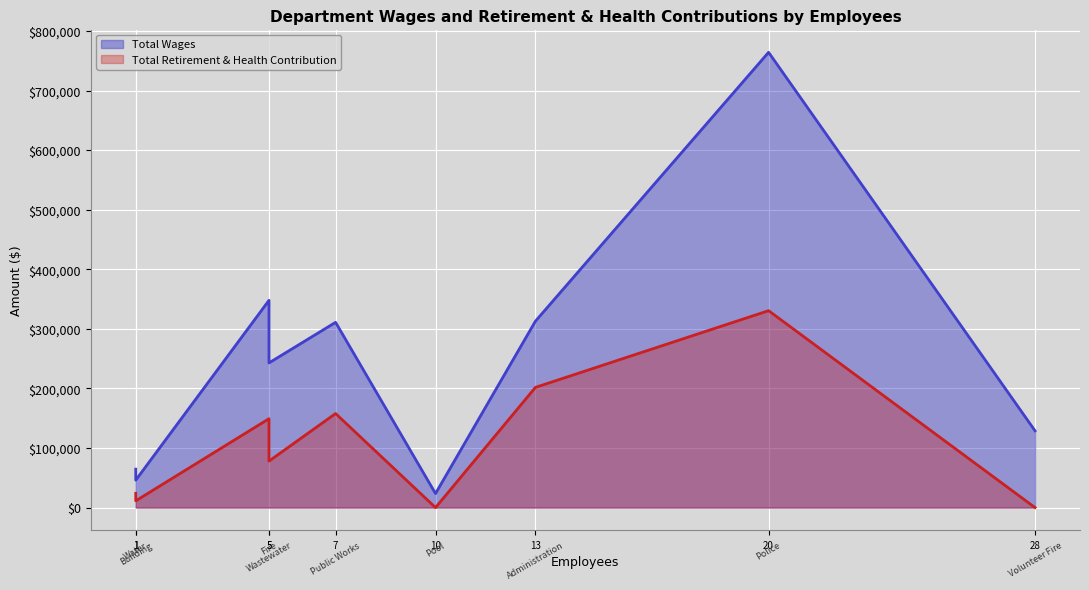

Which series has the largest total across all categories?

Total Wages